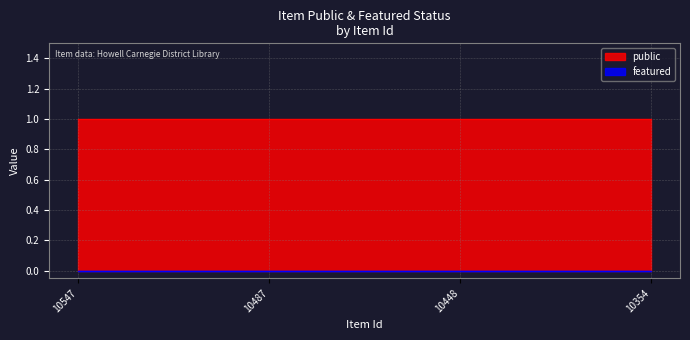

Count the number of categories in the chart.

4